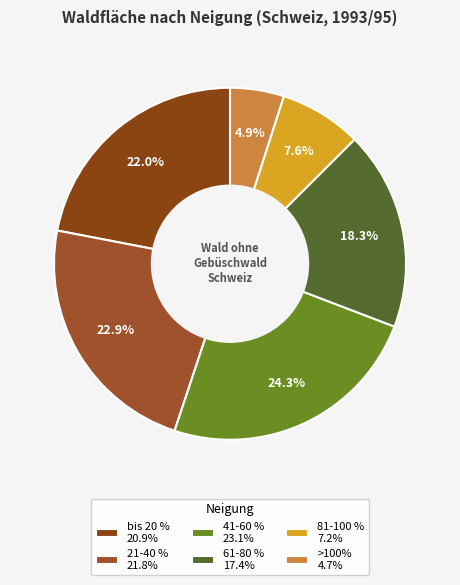

True or false: 41-60 % accounts for 16% of the total.

False